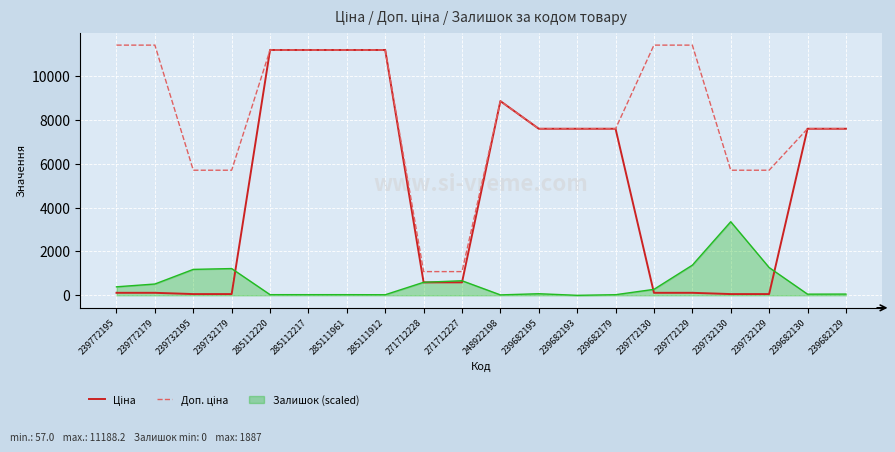

What position from the right is 239682130?

2